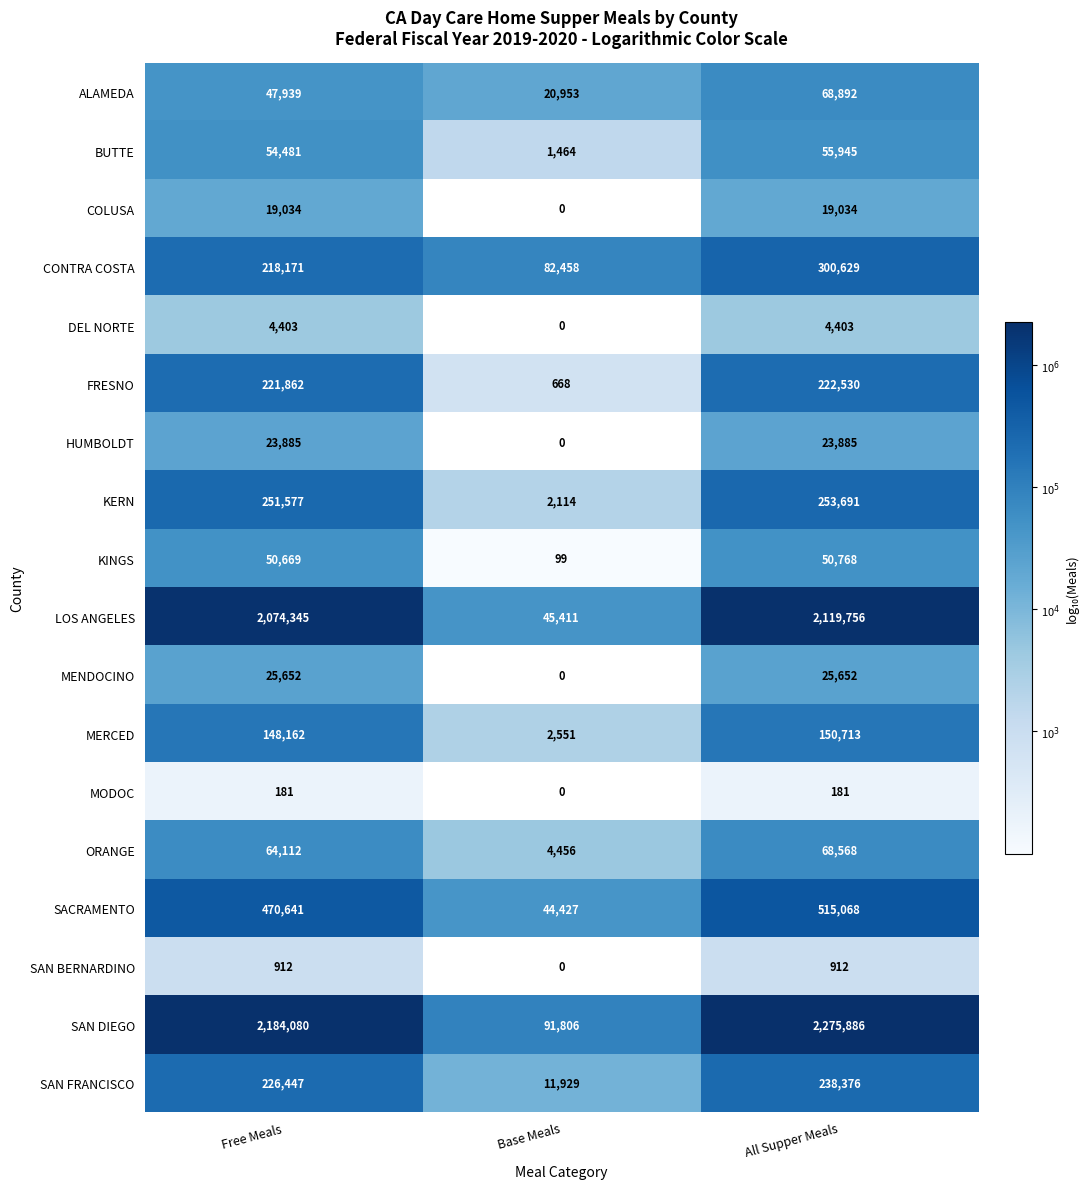

What is the spread (max minus min) of values at Free Meals?

2183899